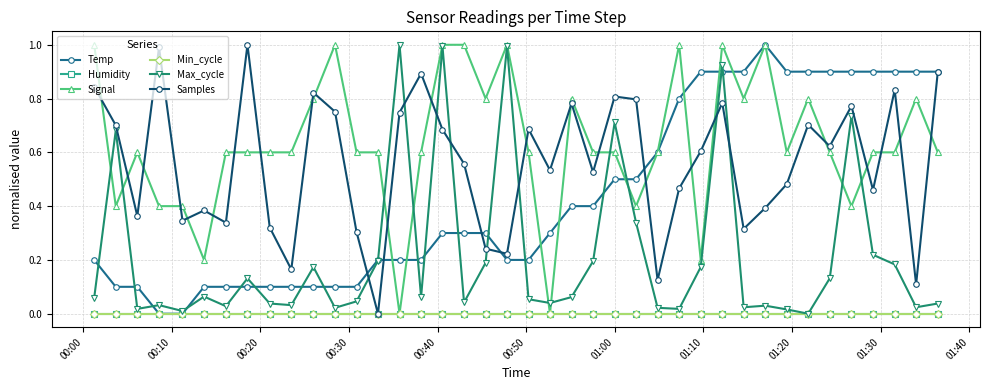

Does the chart have visible grid lines?

Yes